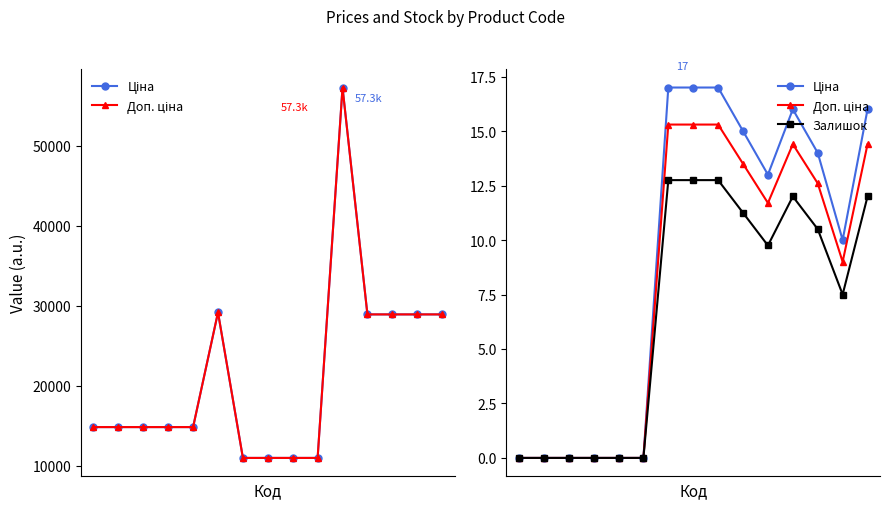

What is the sum of all Доп. ціна values?

121.5